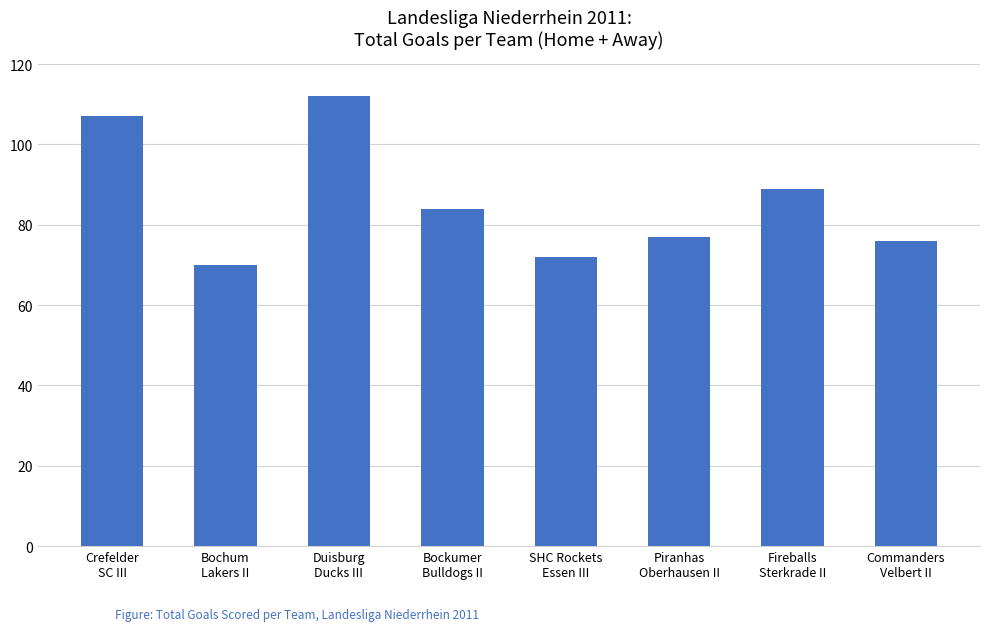

What is the greatest value displayed?

112